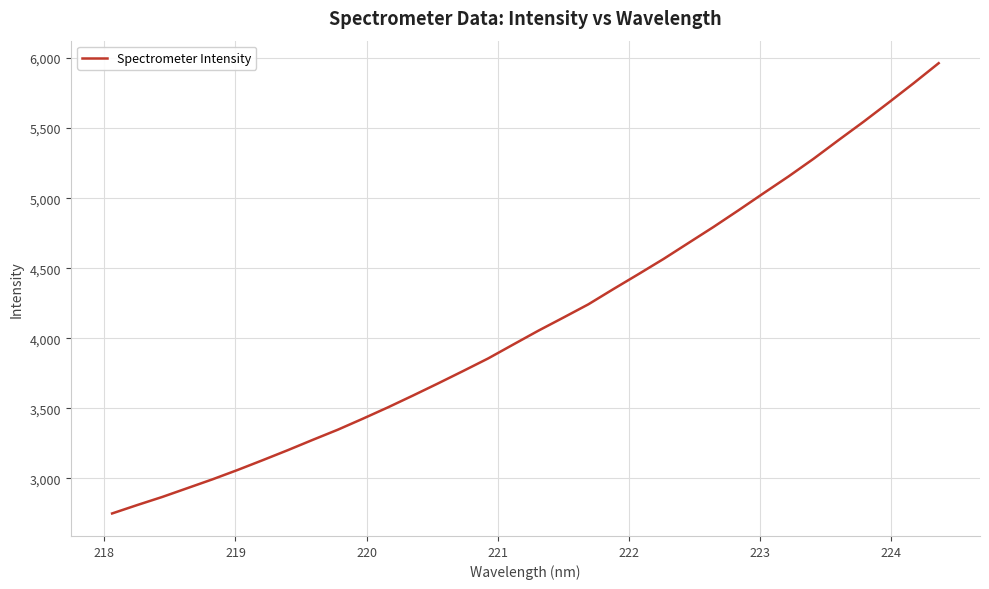

What is the greatest value displayed?

5963.5